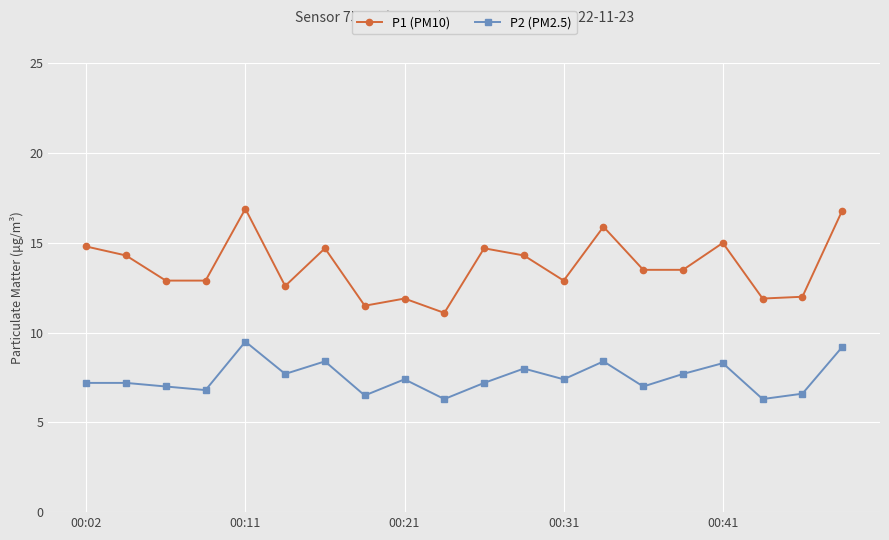

What is the difference between the second highest and minimum values in the P1 (PM10) series?

5.7